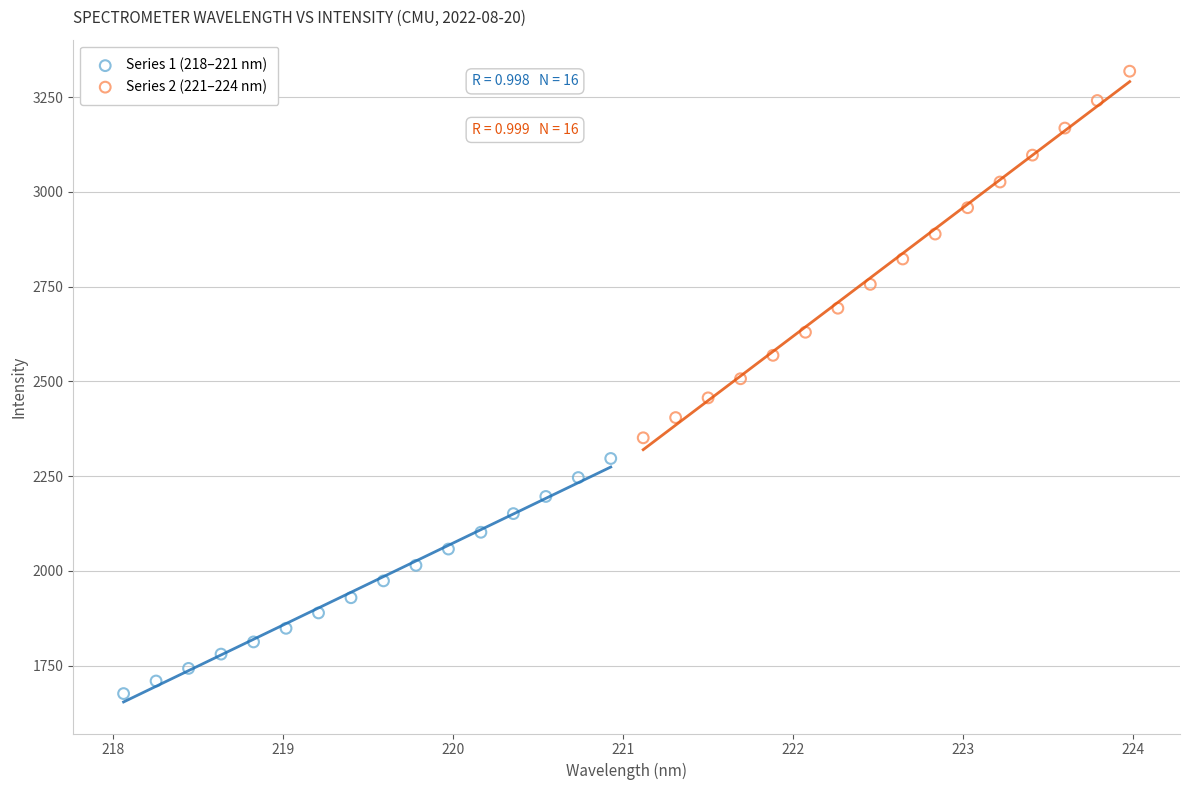

Which series reaches the minimum Y coordinate?

Series 1 (218–221 nm)